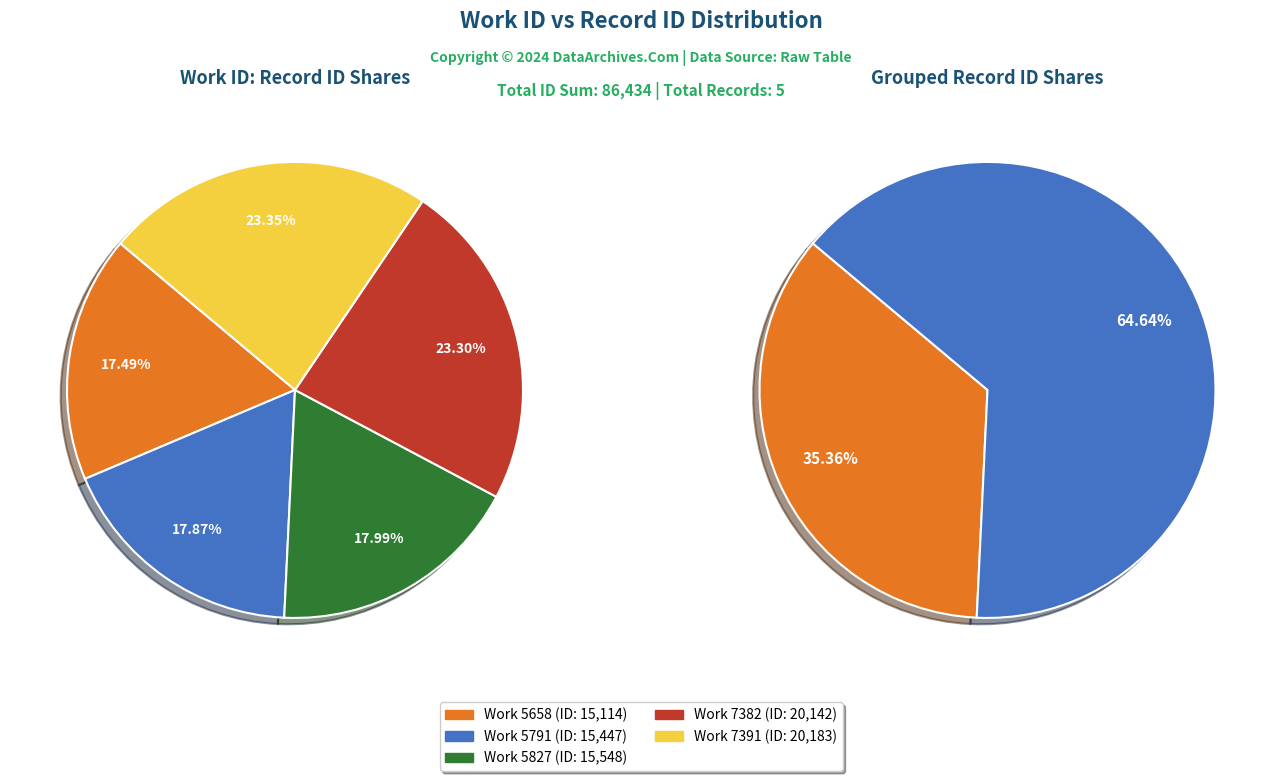

Is the sum of 7391 and 7382 greater than half?

No